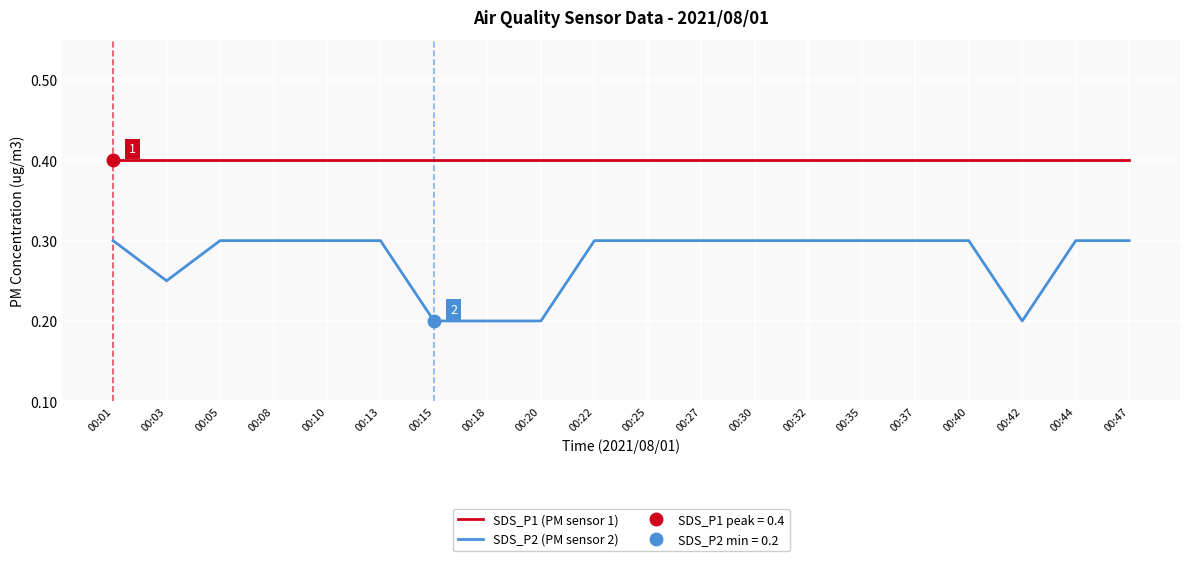

True or false: SDS_P1 (PM sensor 1) and SDS_P2 (PM sensor 2) intersect in this chart.

False